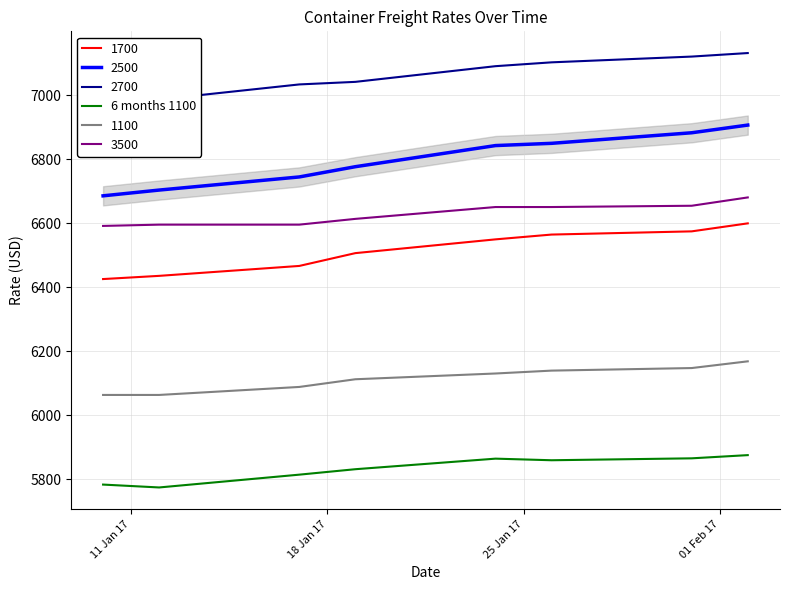

True or false: 2500 and 3500 intersect in this chart.

False